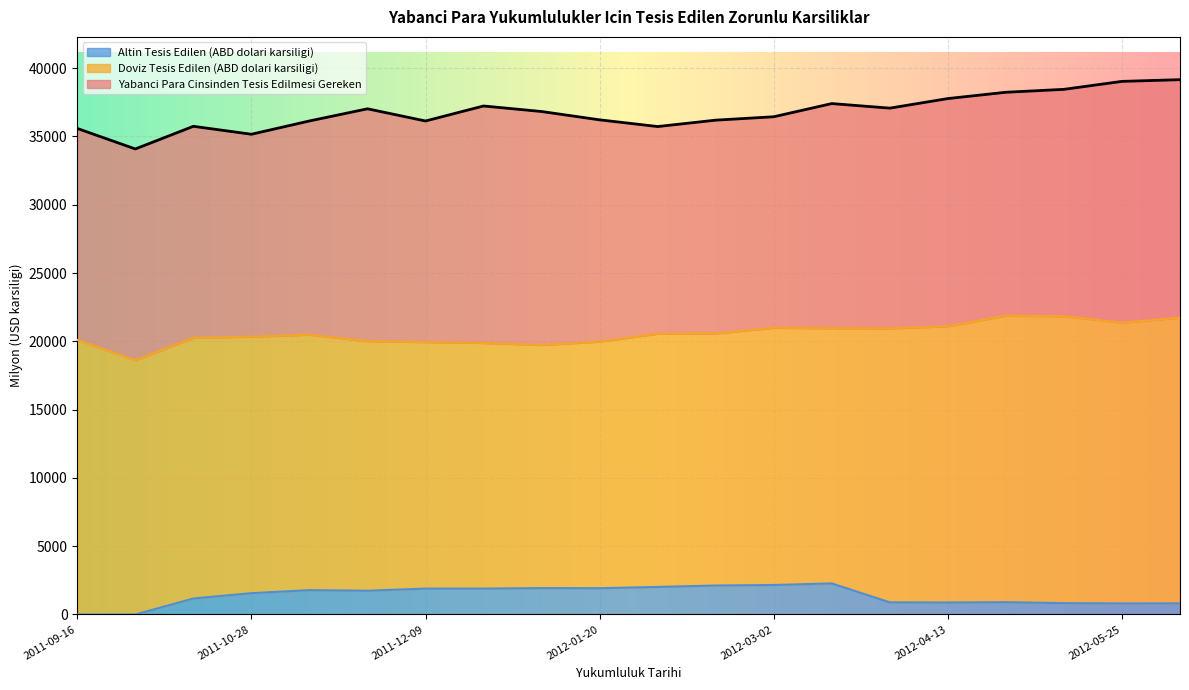

Is the value of Altin Tesis Edilen (ABD dolari karsiligi) at 2012-05-25 greater than the value of Yabanci Para Cinsinden Tesis Edilmesi Gereken at 2012-03-30?

No